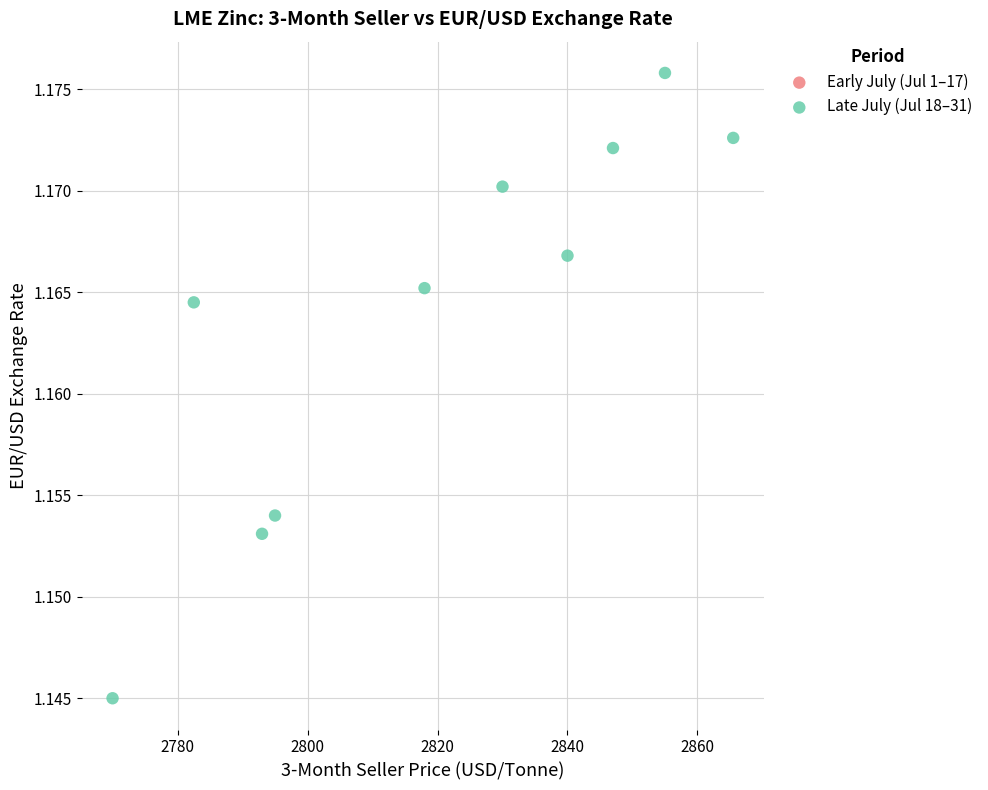

What is the range of X values (max minus min)?

95.5